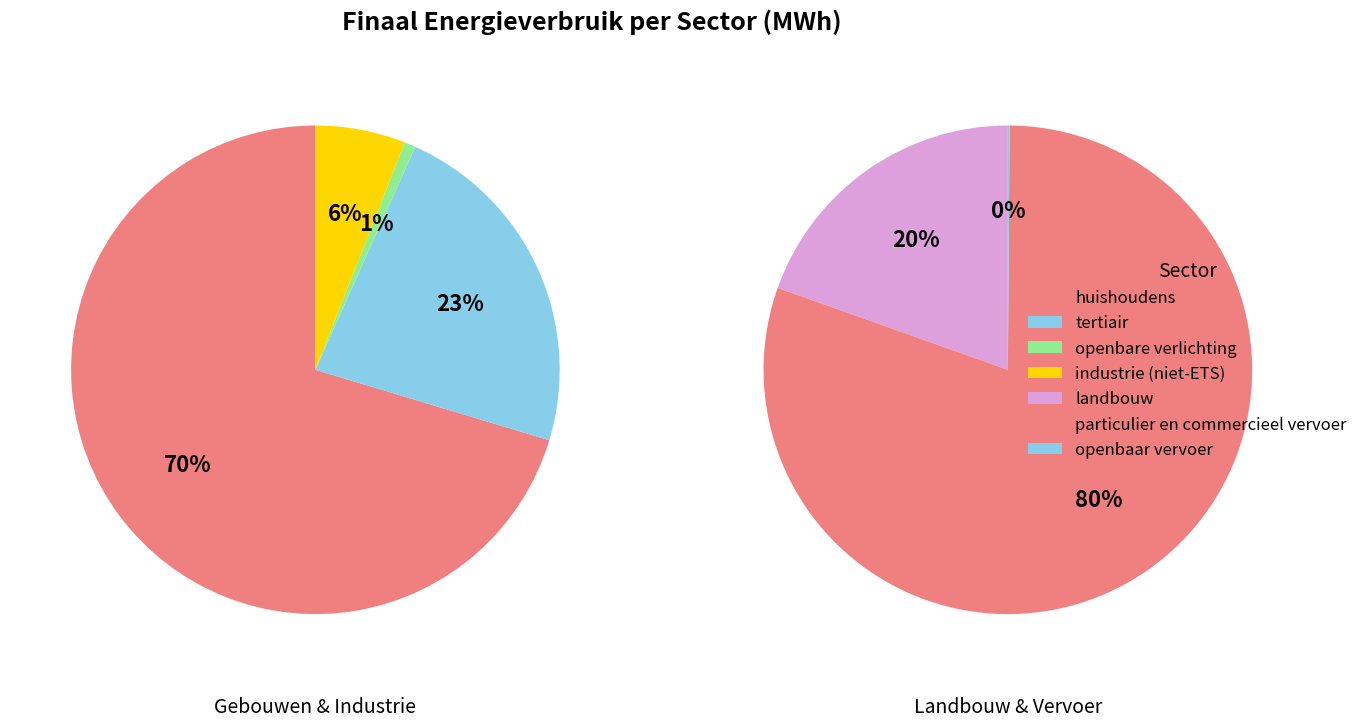

How much of the chart is everything except openbaar vervoer?

99.9%